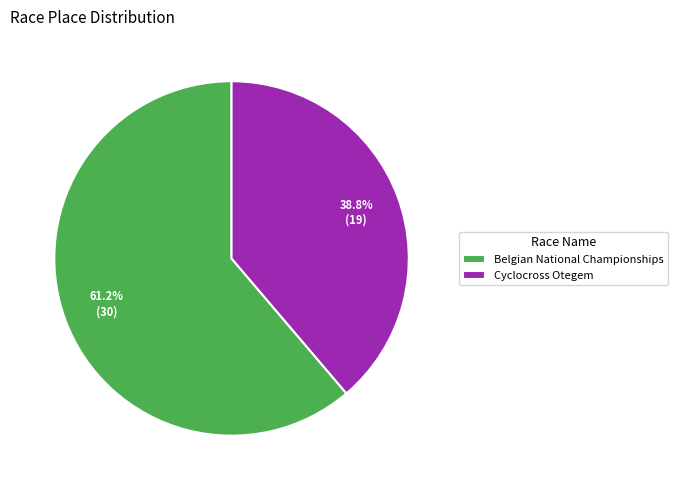

To the nearest percent, what is the difference between the Cyclocross Otegem and Belgian National Championships slice percentages?

22%